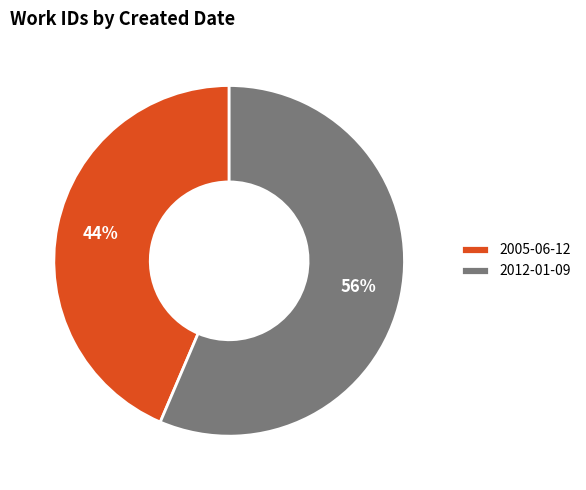

Which slice is the largest?

2012-01-09